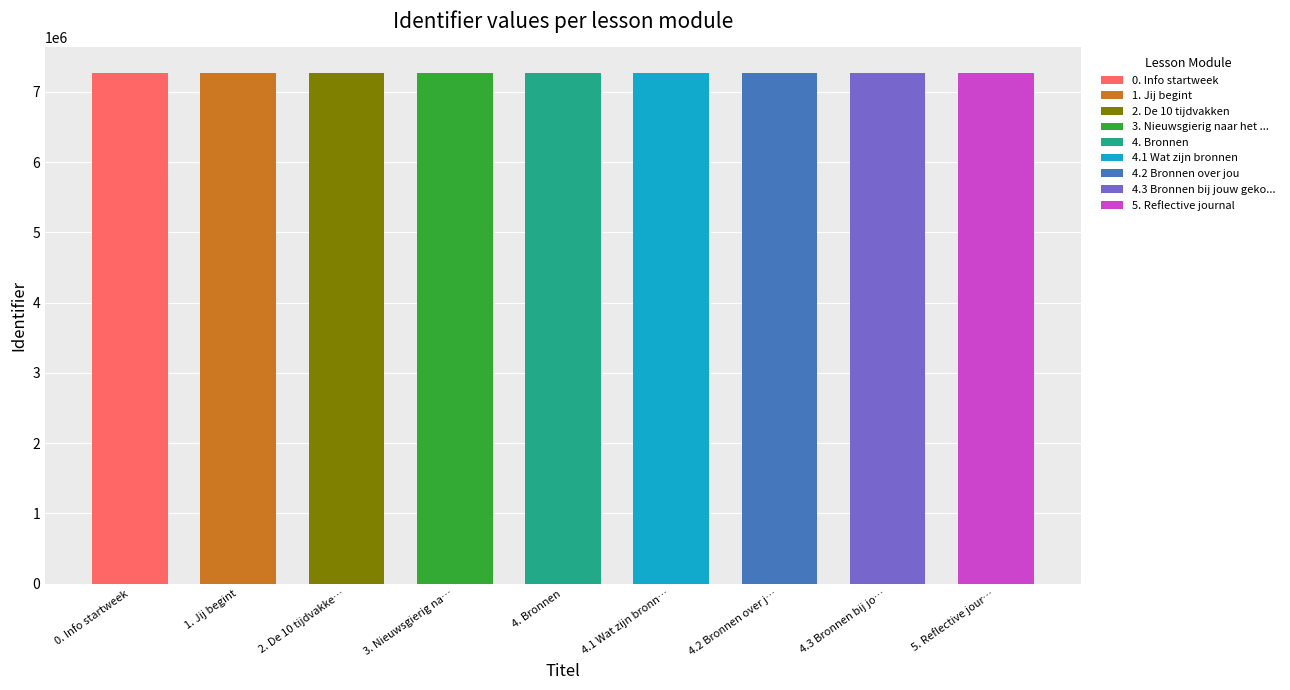

True or false: the data shows 1750103 at 4.2 Bronnen over jou.

False